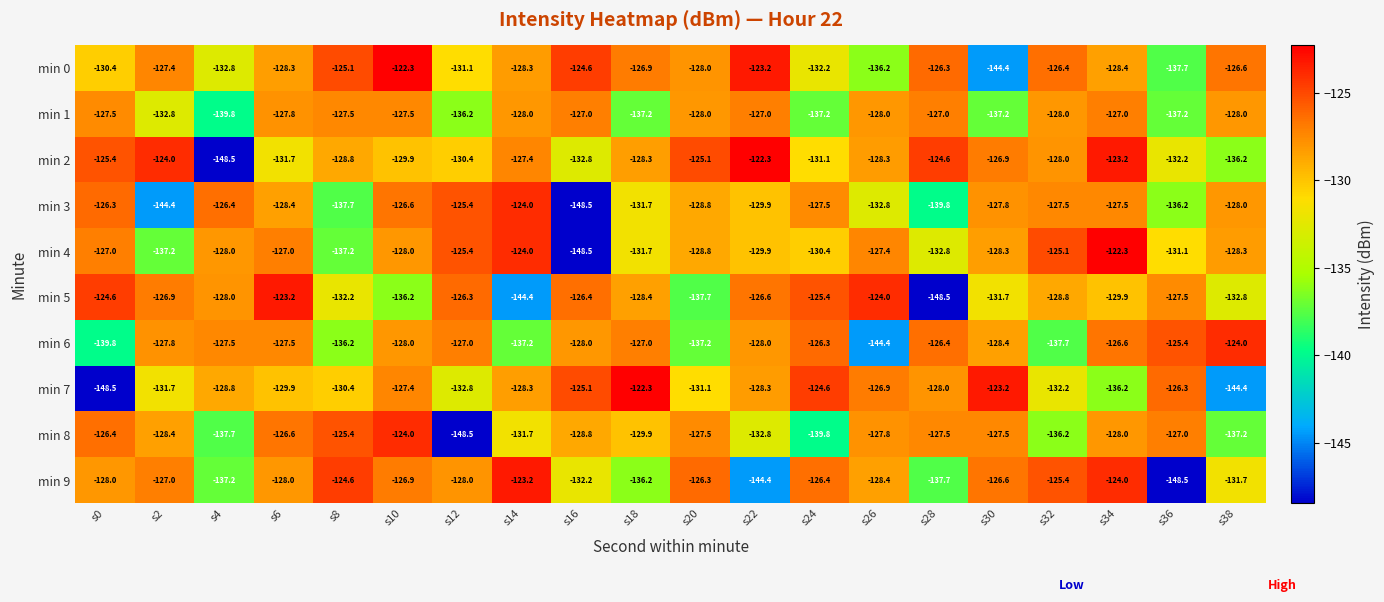

The value of min 5 at s32 is -128.8. True or false?

True